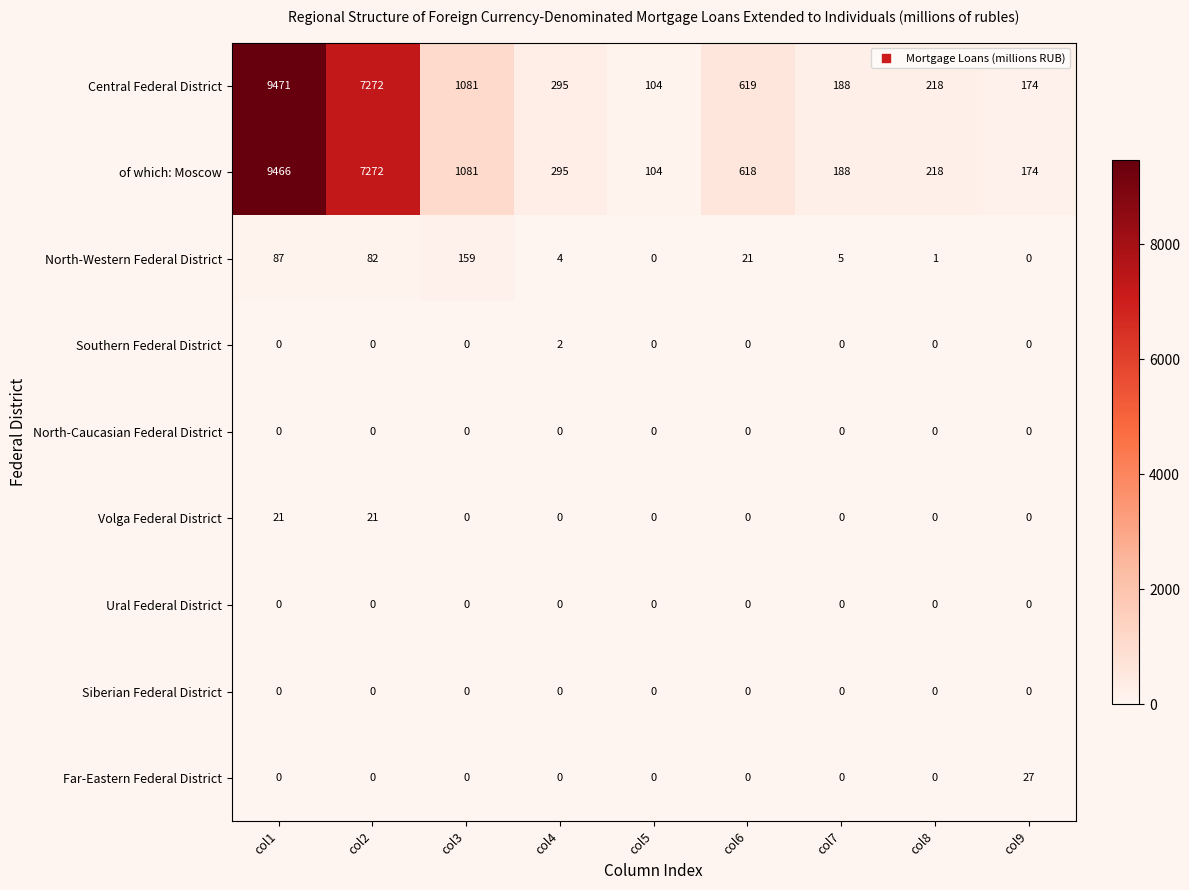

What is the greatest value displayed?

9471